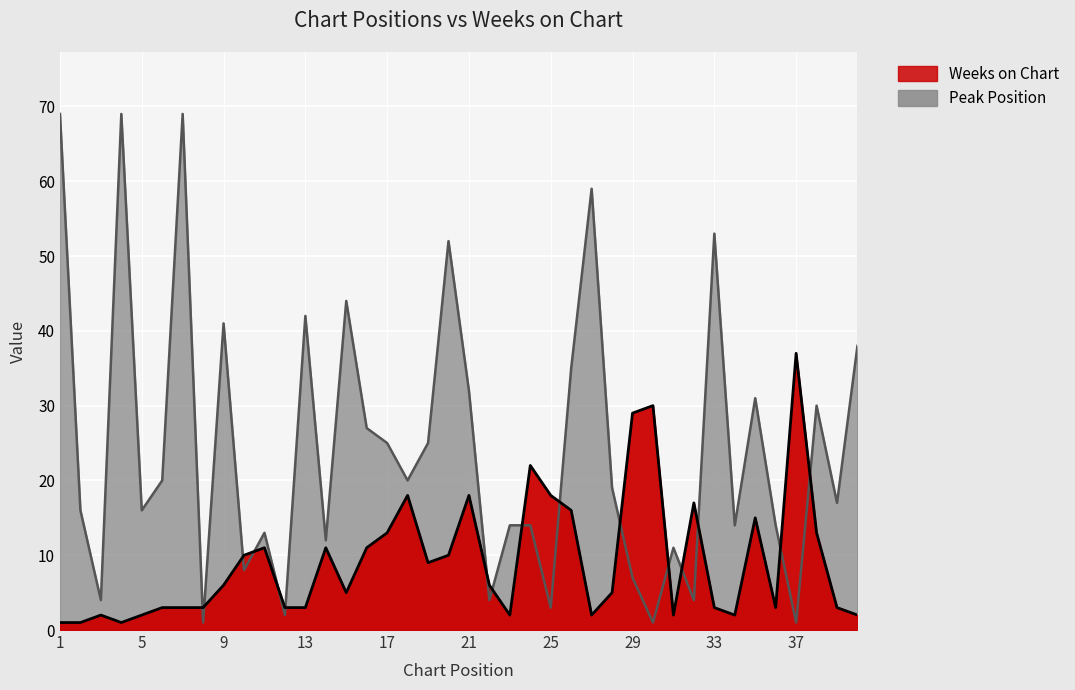

Rank the series at 19 from lowest to highest value.

Peak Position, Weeks on Chart